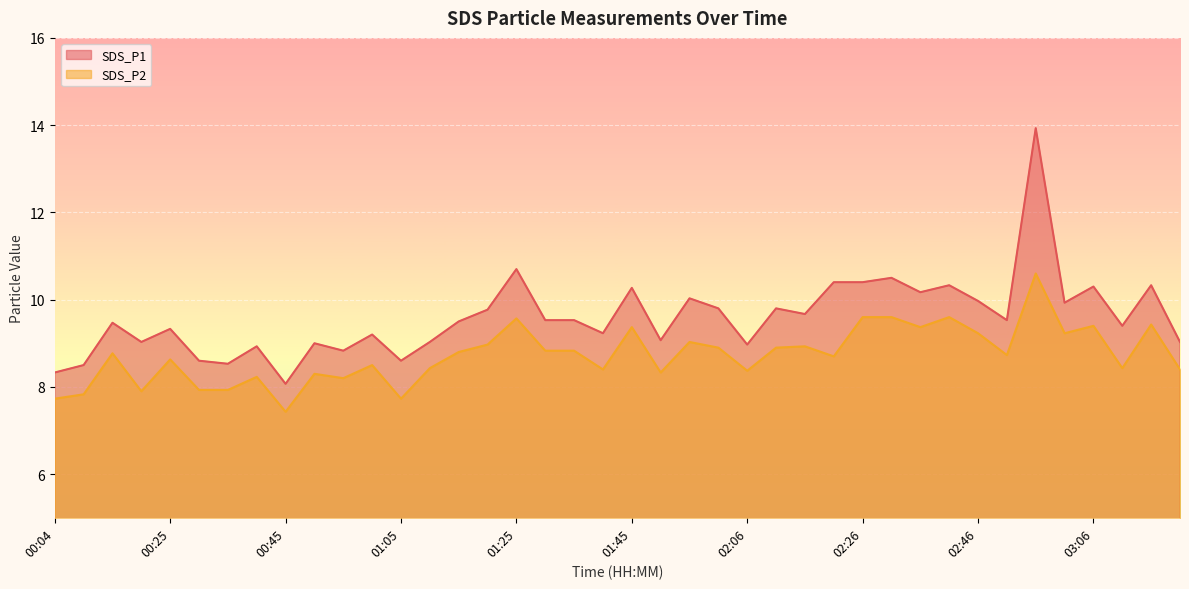

True or false: SDS_P1 has a value of 9.0 at 03:21.

True